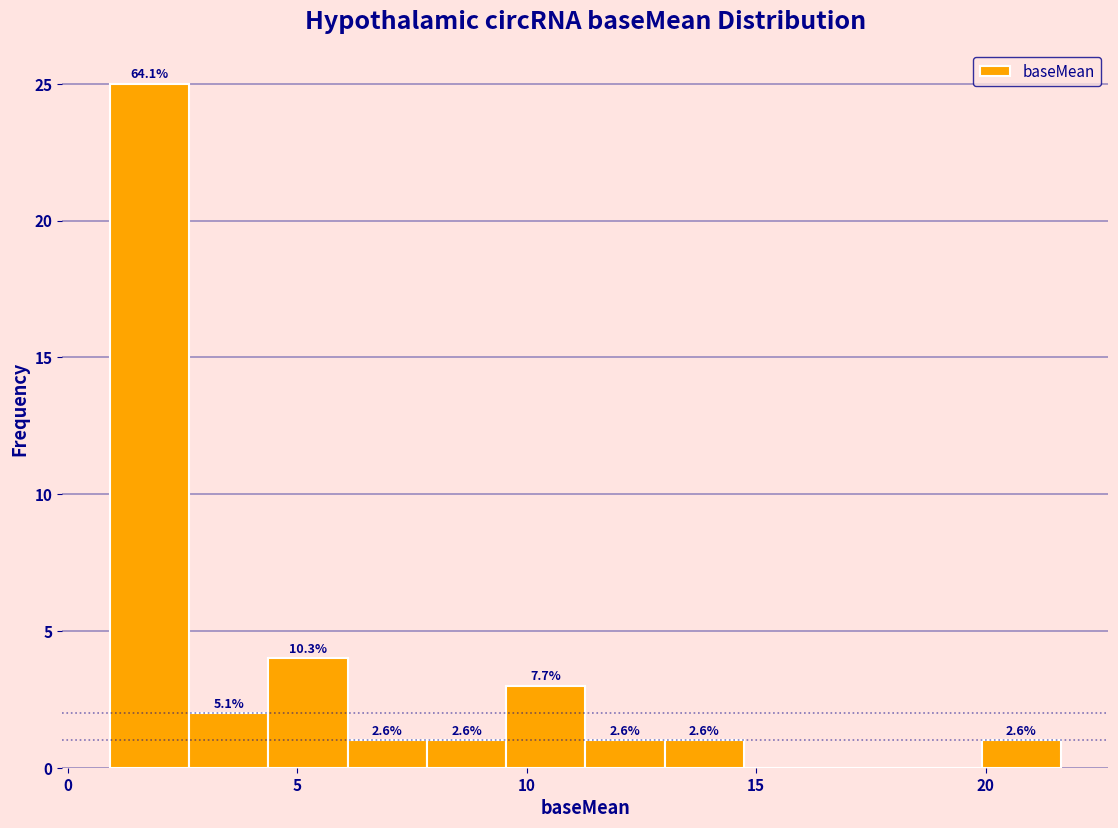

Around what value on the x-axis is the tallest bar? Give the approximate position of its centre, as read against the axis.

2.0